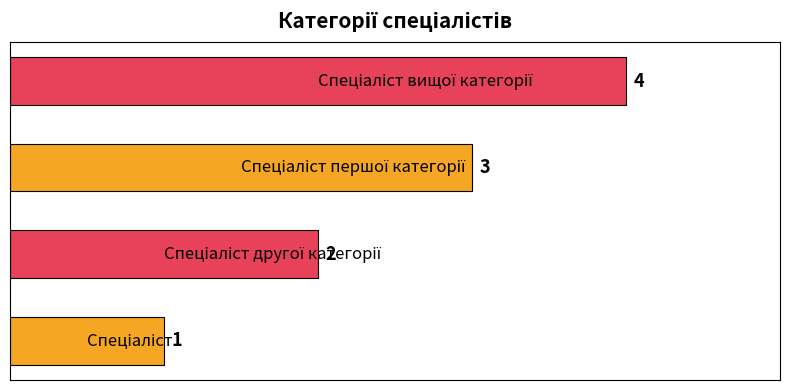

What is the sum of all values?

10